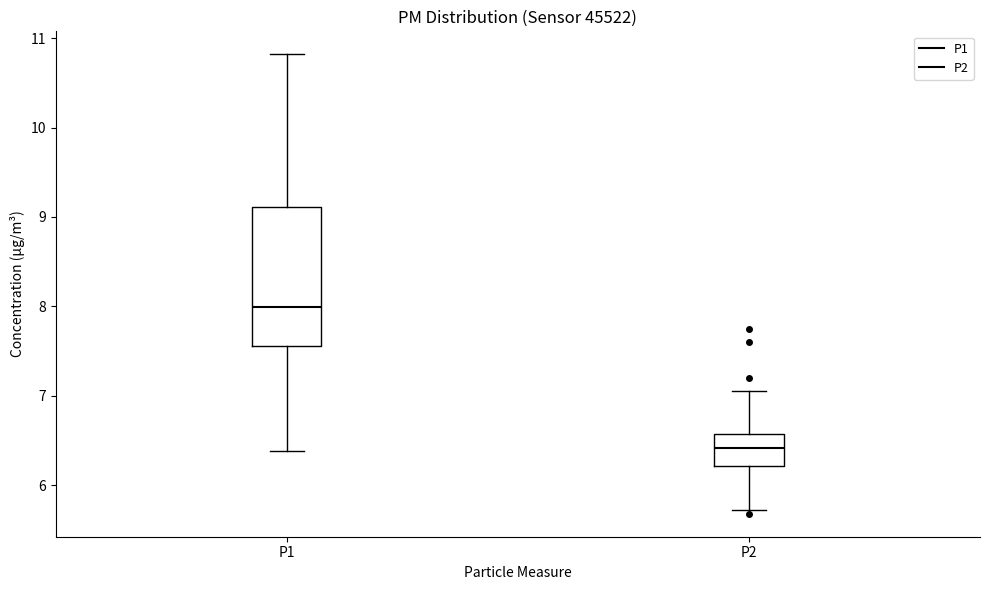

Reading left to right, transcribe this box plot: for each box, give where its median line is, the range the box spans, and where its two whiskers end, as read against the y-axis. The values are not printed on the chart, so give them approximately, as read against the axis.

P1: median 8.0, box 7.6 to 9.1, whiskers 6.4 to 10.8
P2: median 6.4, box 6.2 to 6.6, whiskers 5.7 to 7.1